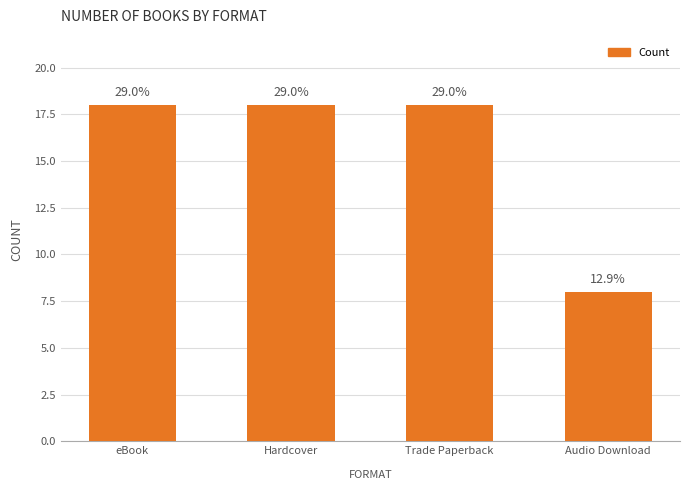

Reading left to right, what are all the values shown in this chart?

eBook=18	Hardcover=18	Trade Paperback=18	Audio Download=8